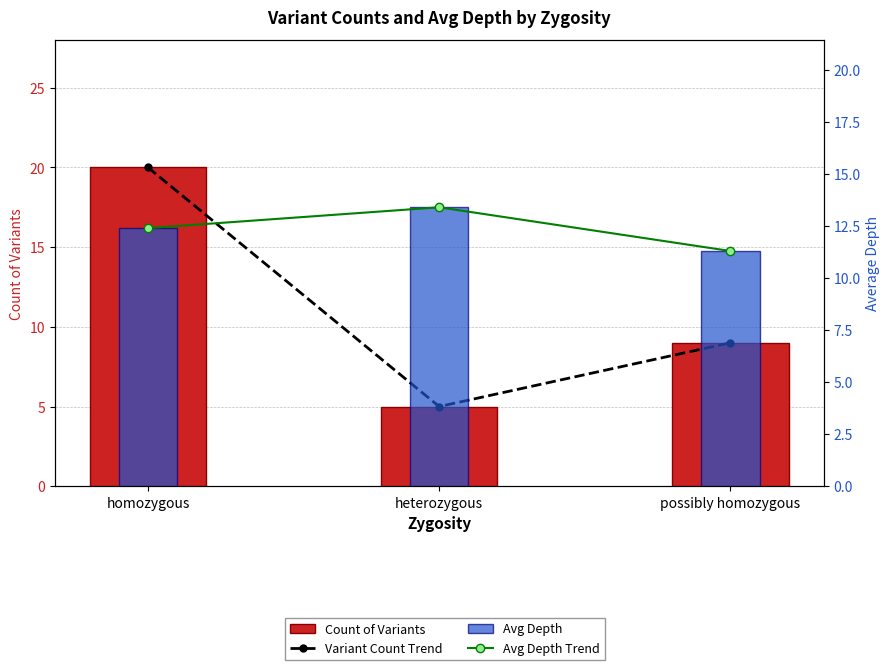

What is the sum of the Count of Variants values at possibly homozygous and homozygous?

29.0